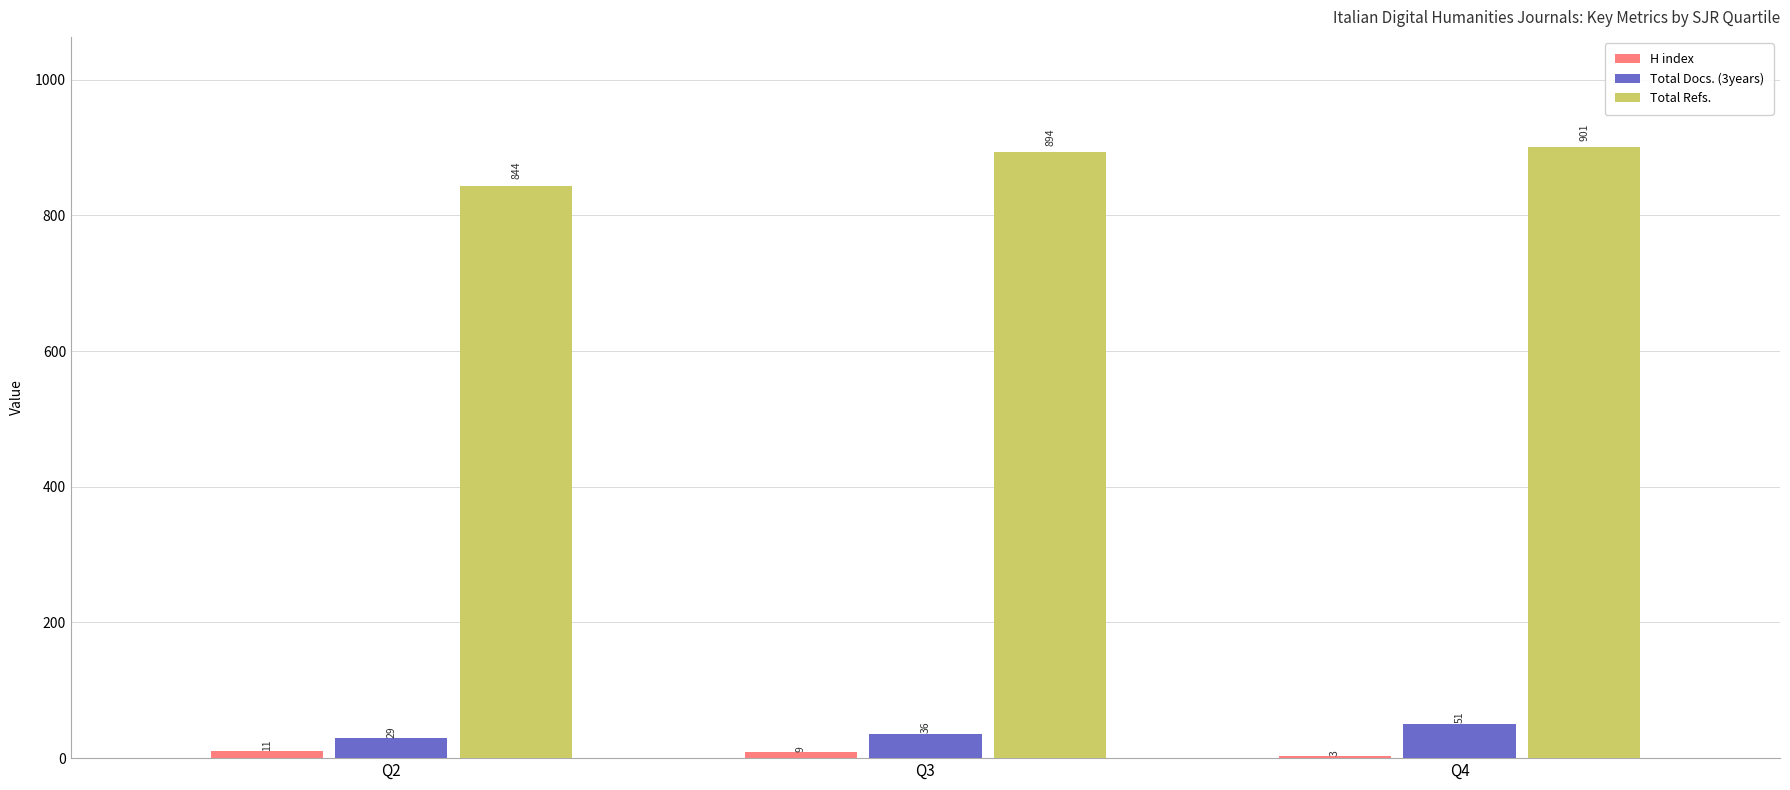

How many series are shown in this chart?

3